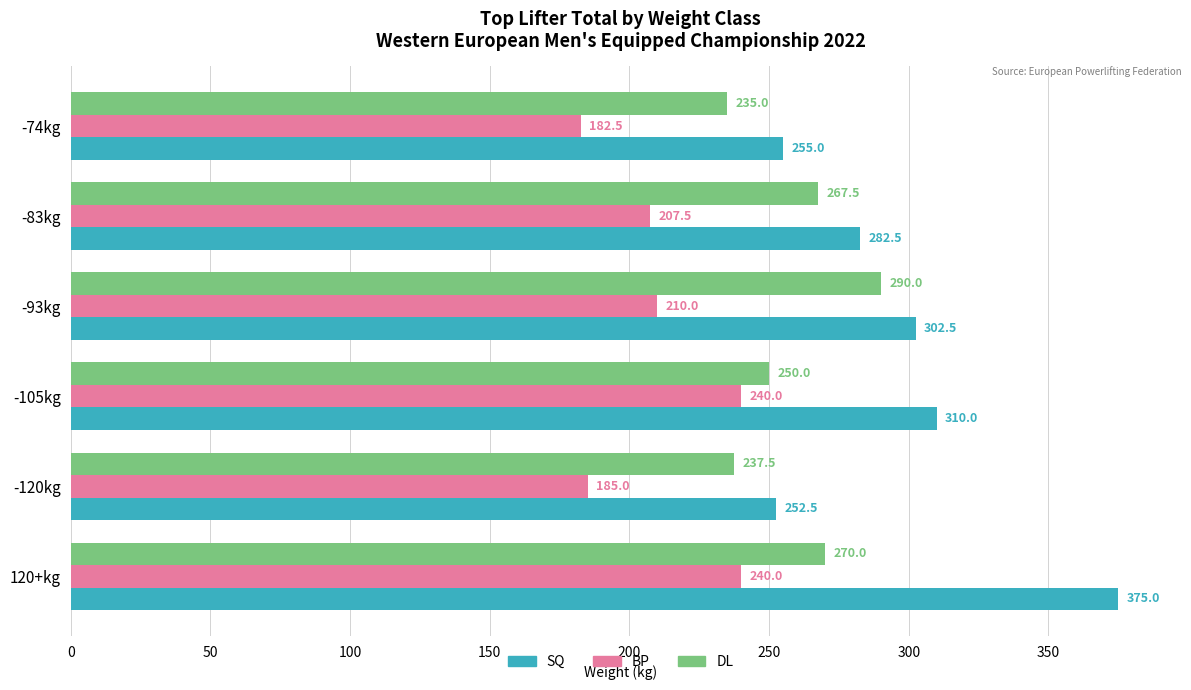

True or false: DL has a value of 148.7 at -74kg.

False